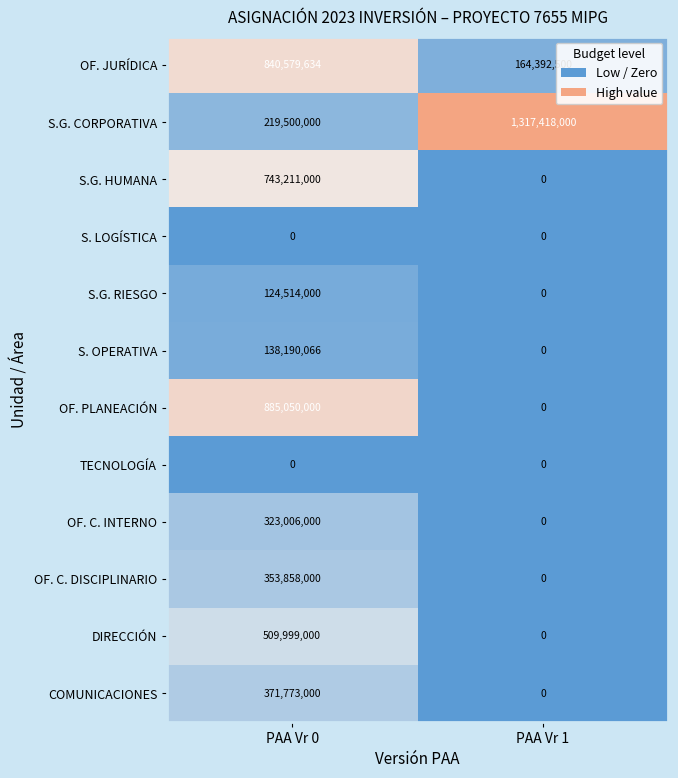

What is the total value across all series at PAA Vr 0?

4509680700